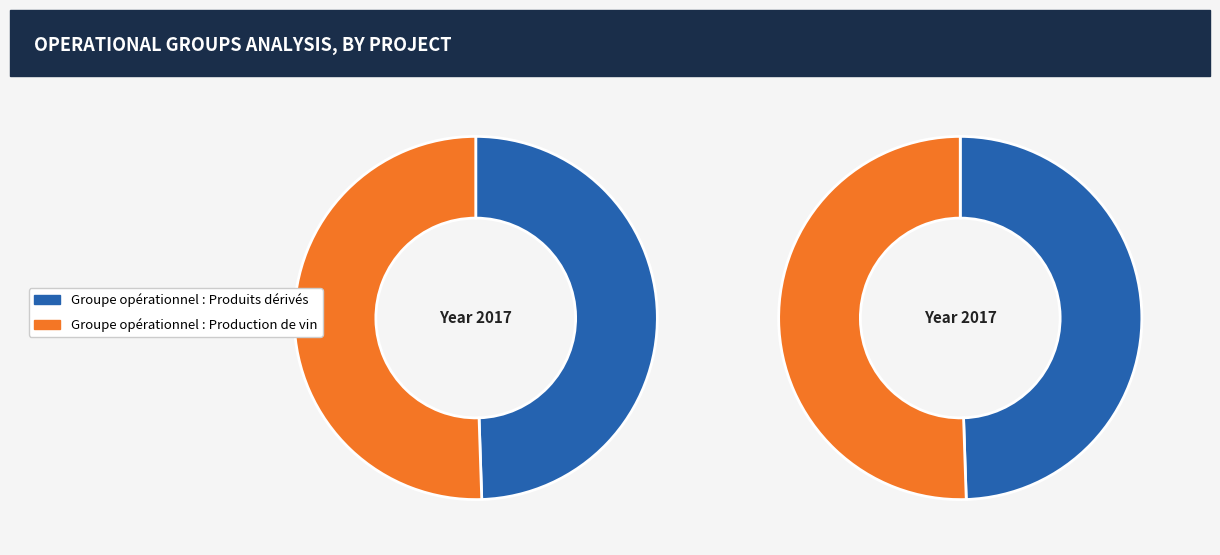

Which category has the smallest portion of the pie?

Groupe opérationnel : Produits dérivés